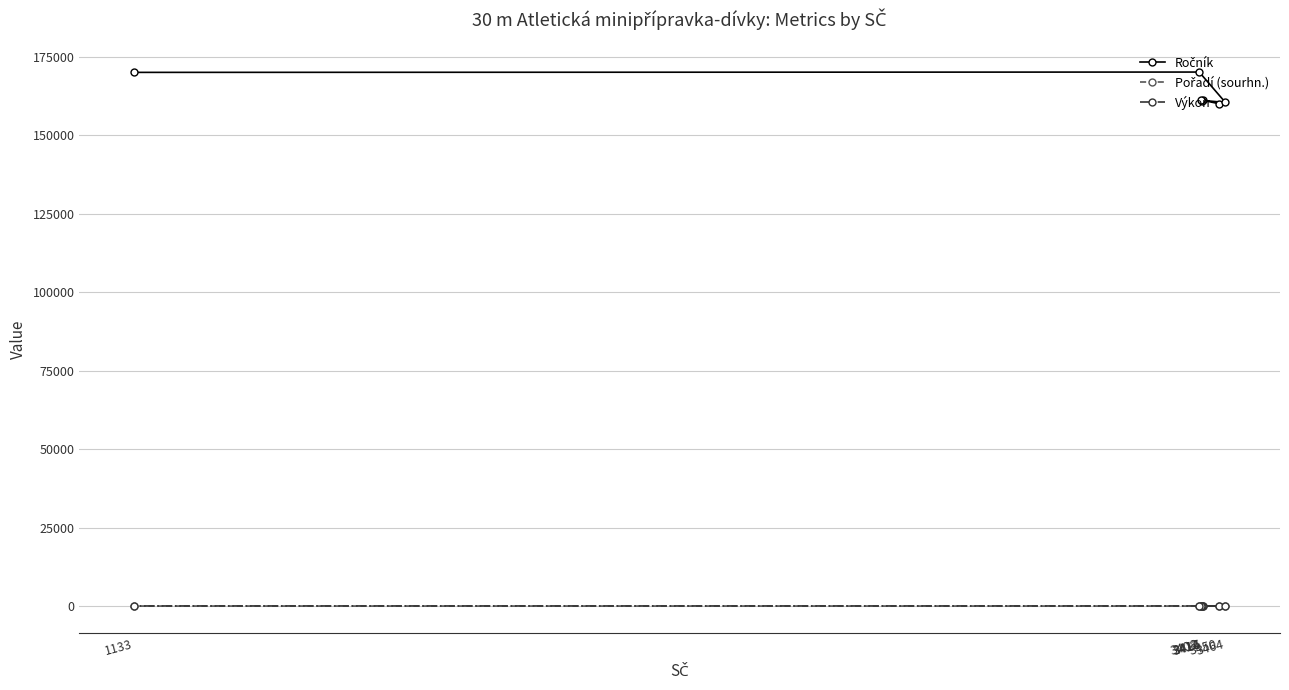

How many interior local peaks does the Ročník series have?

3